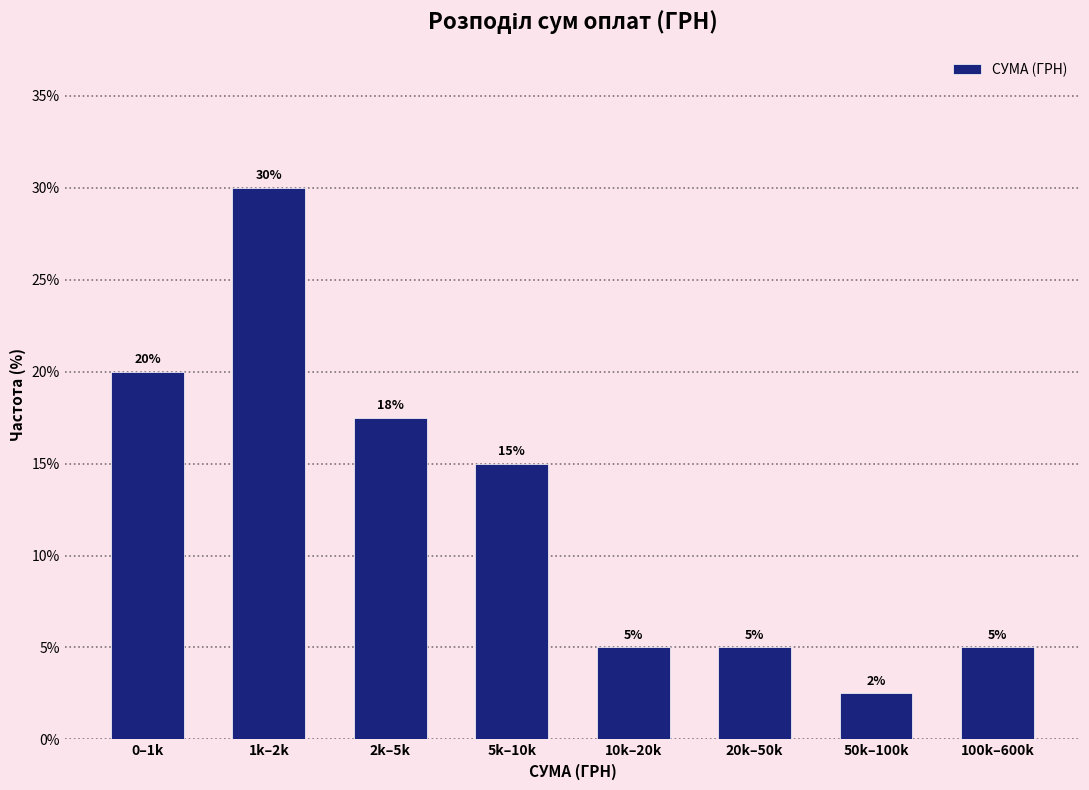

At which category does the chart reach its peak across all series?

1k–2k